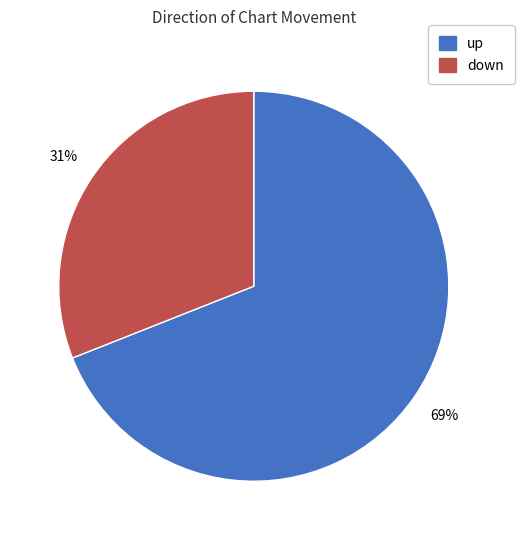

Rank the categories by value from lowest to highest.

down, up